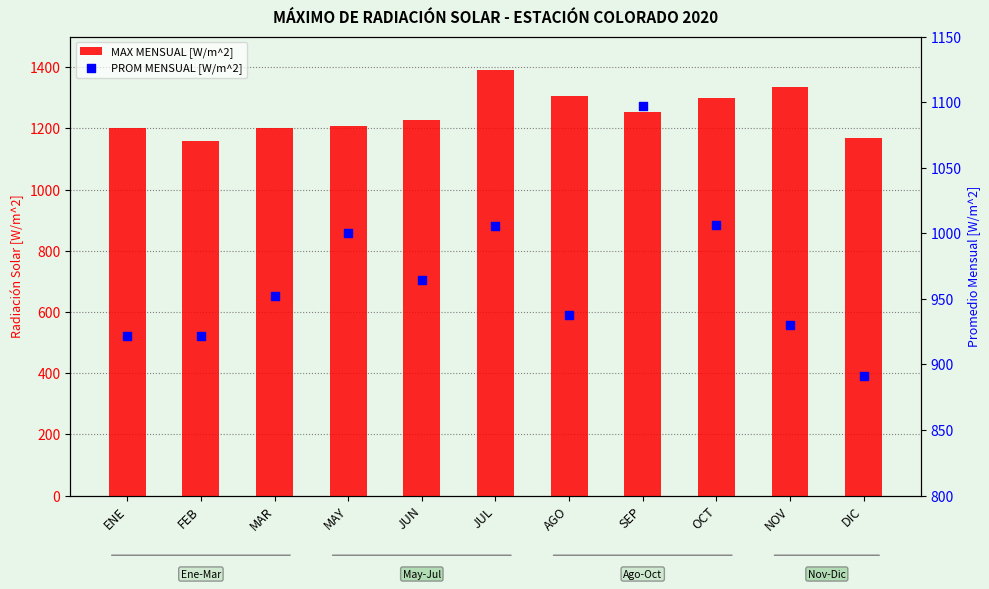

Which series contains the highest Y value?

MAX MENSUAL [W/m^2]